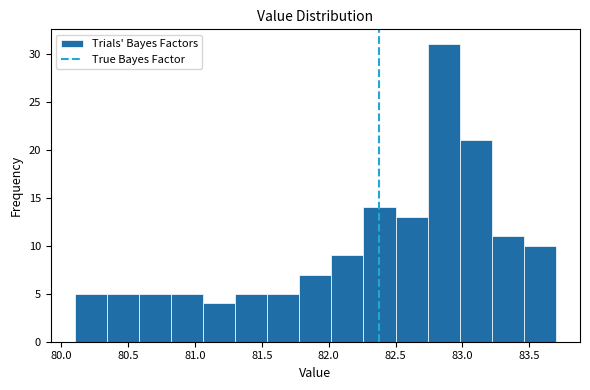

Reading left to right, list every bar in this chart as the range it spans on the x-axis followed by its height. Neither the bar edges nor the heights are printed on the chart, so give them approximately, as read against the axes.

80.10 to 80.34: 5
80.34 to 80.58: 5
80.58 to 80.82: 5
80.82 to 81.06: 5
81.06 to 81.30: 4
81.30 to 81.54: 5
81.54 to 81.78: 5
81.78 to 82.02: 7
82.02 to 82.26: 9
82.26 to 82.50: 14
82.50 to 82.74: 13
82.74 to 82.98: 31
82.98 to 83.22: 21
83.22 to 83.46: 11
83.46 to 83.70: 10